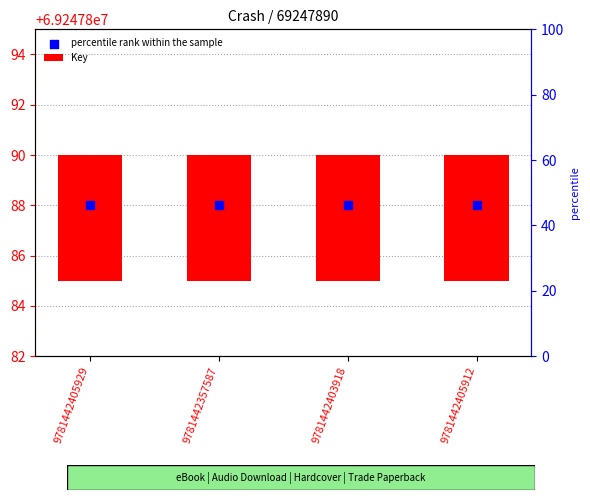

Which series has the largest Y range (max minus min)?

Key